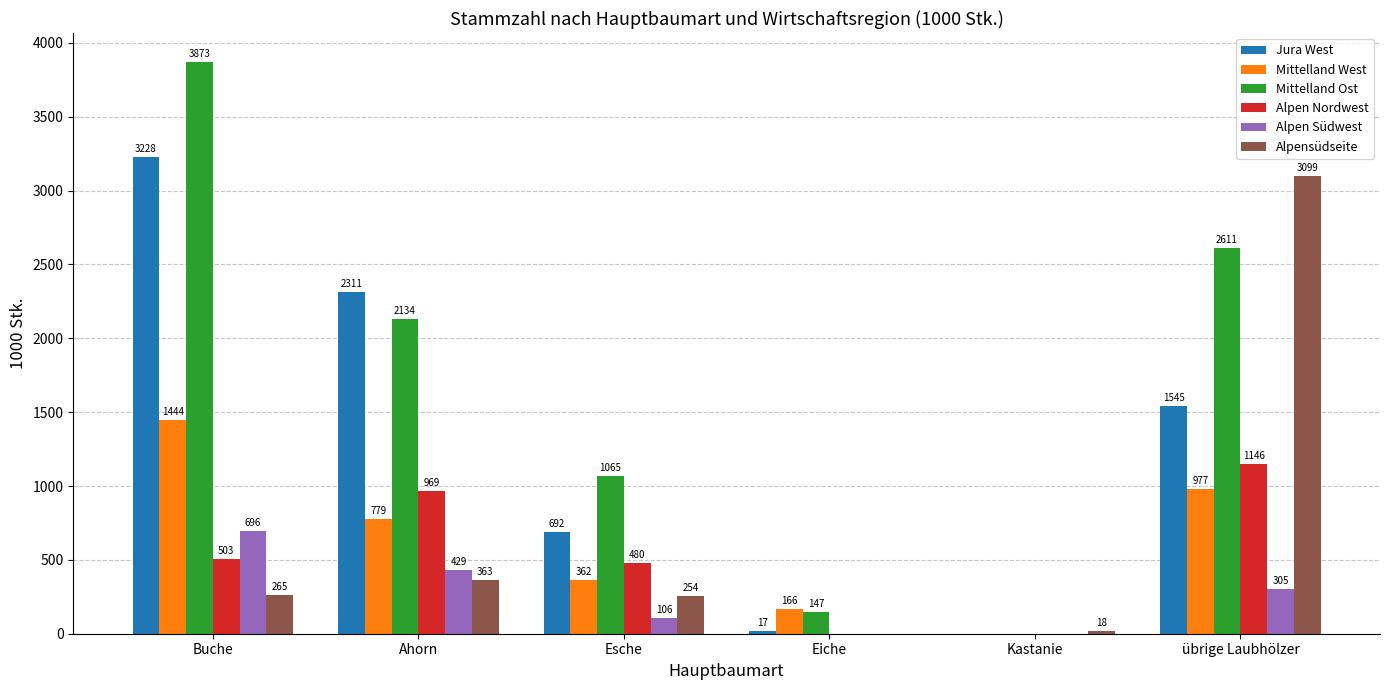

What is the total value across all series at Kastanie?

18